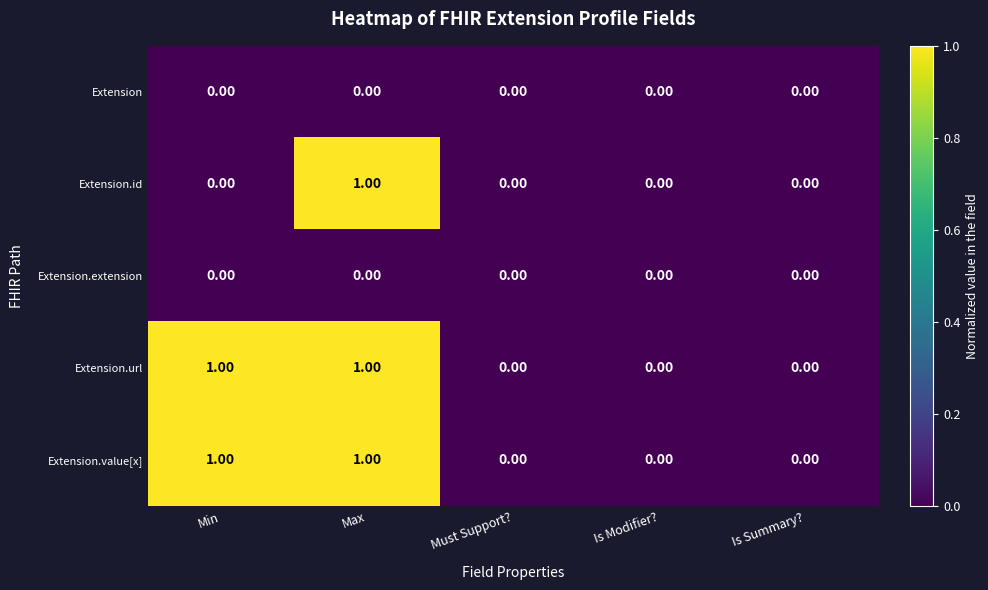

At which category is the sum across all series the highest?

Max